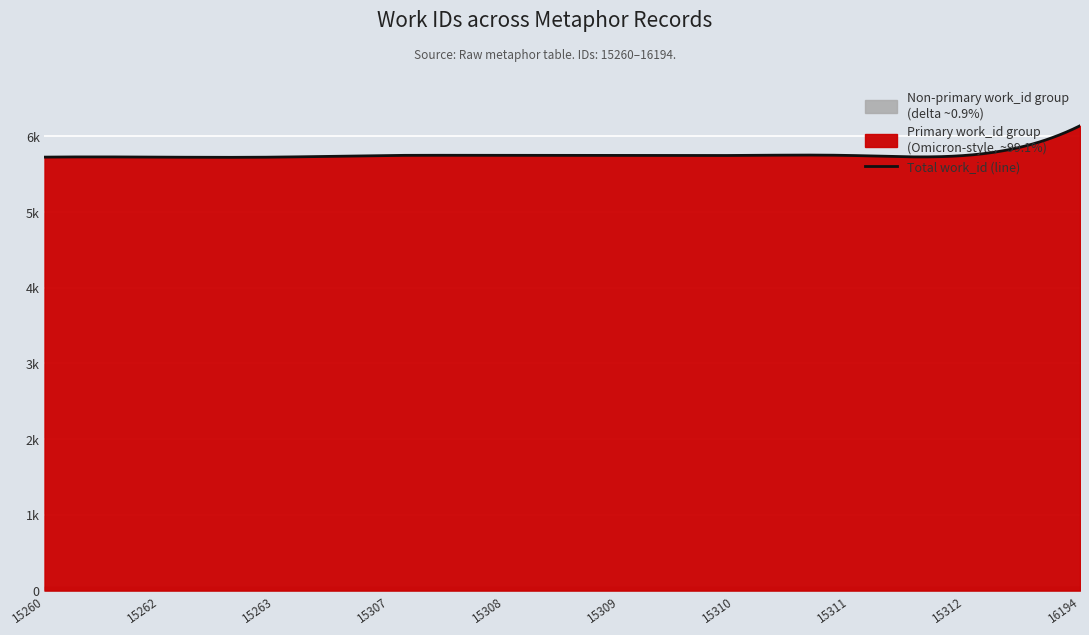

What is the value of the work_id_smooth point at the 5th from the left?

5748